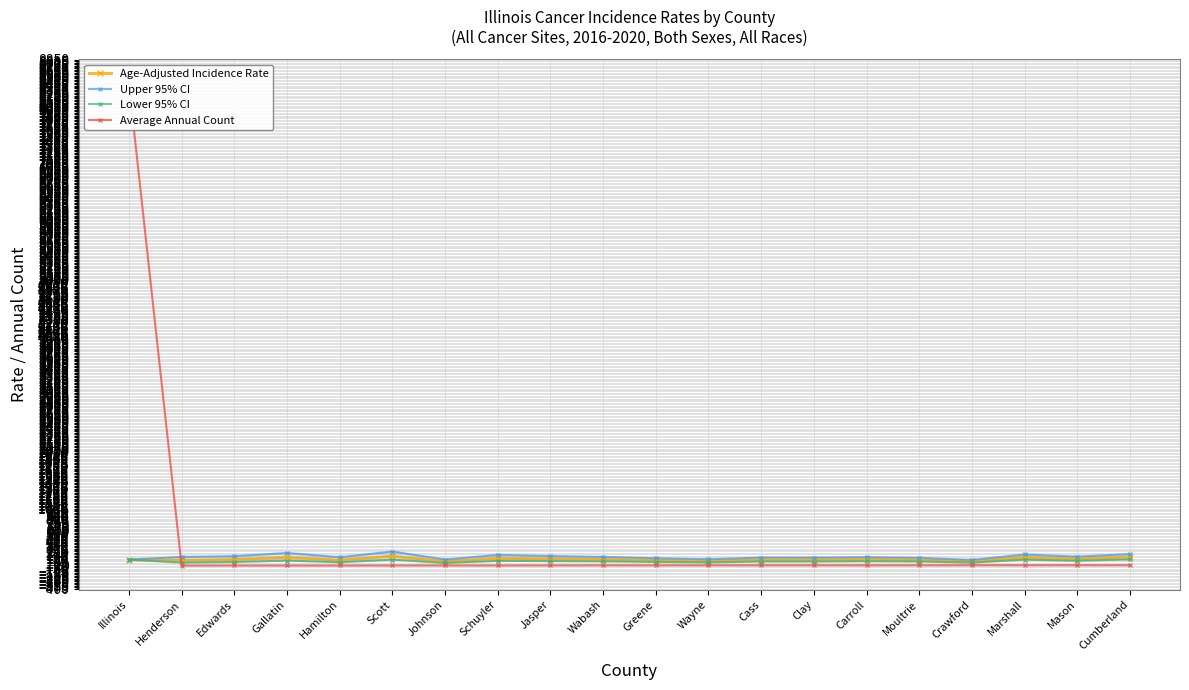

The Age-Adjusted Incidence Rate series shows 74.3 at Johnson. True or false?

True